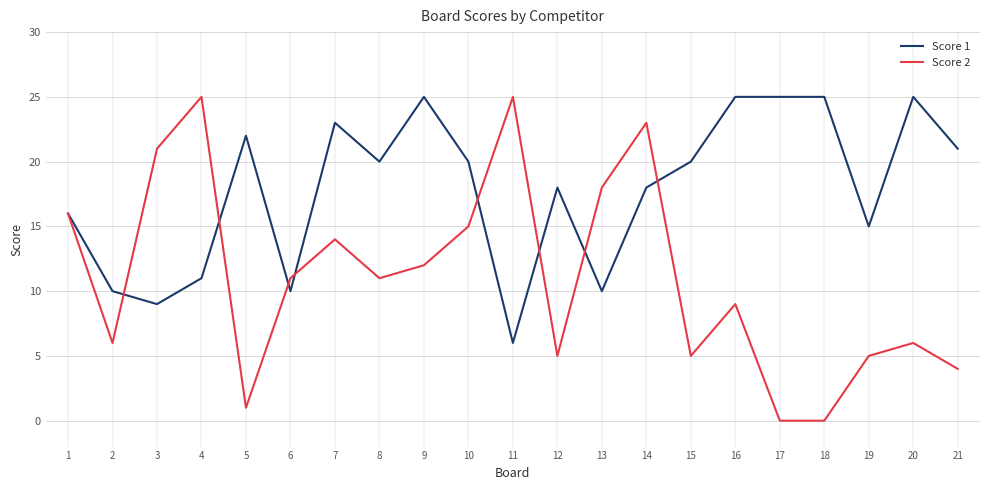

True or false: Score 2 and Score 1 intersect in this chart.

True